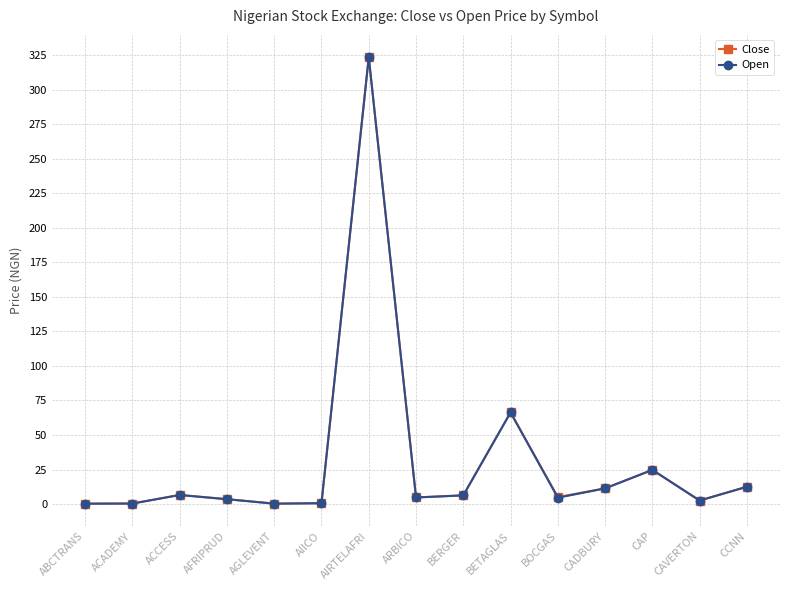

What is the value of the Close point at the 4th from the left?

3.6